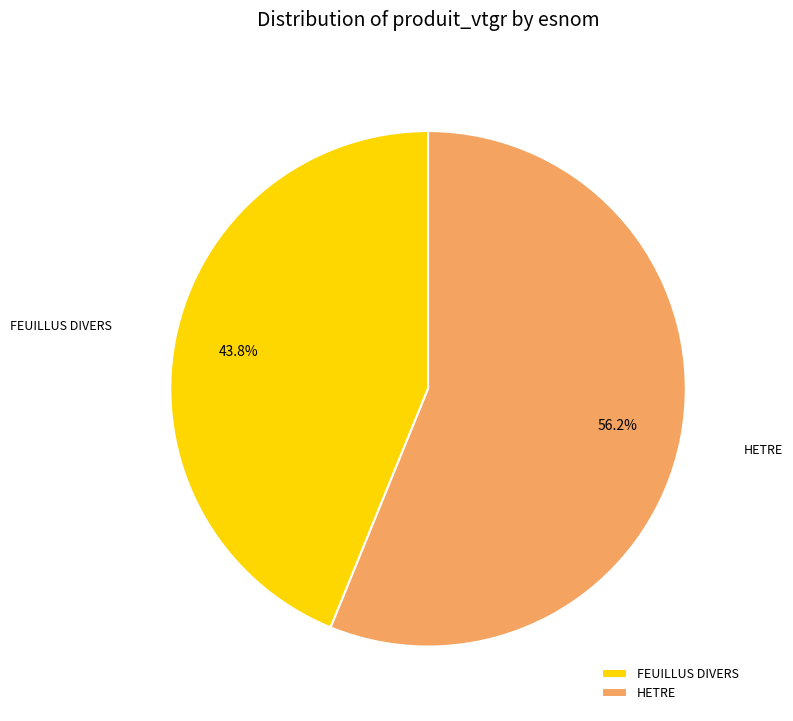

What is the smallest slice in the pie chart?

FEUILLUS DIVERS